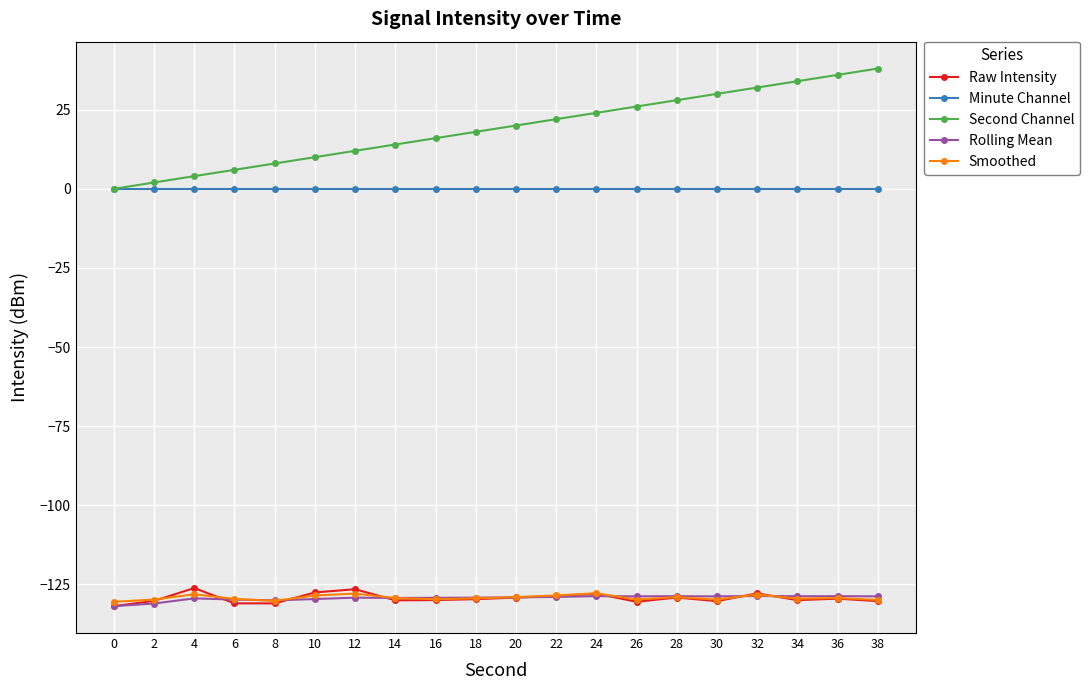

What is the maximum value shown in the chart?

38.0